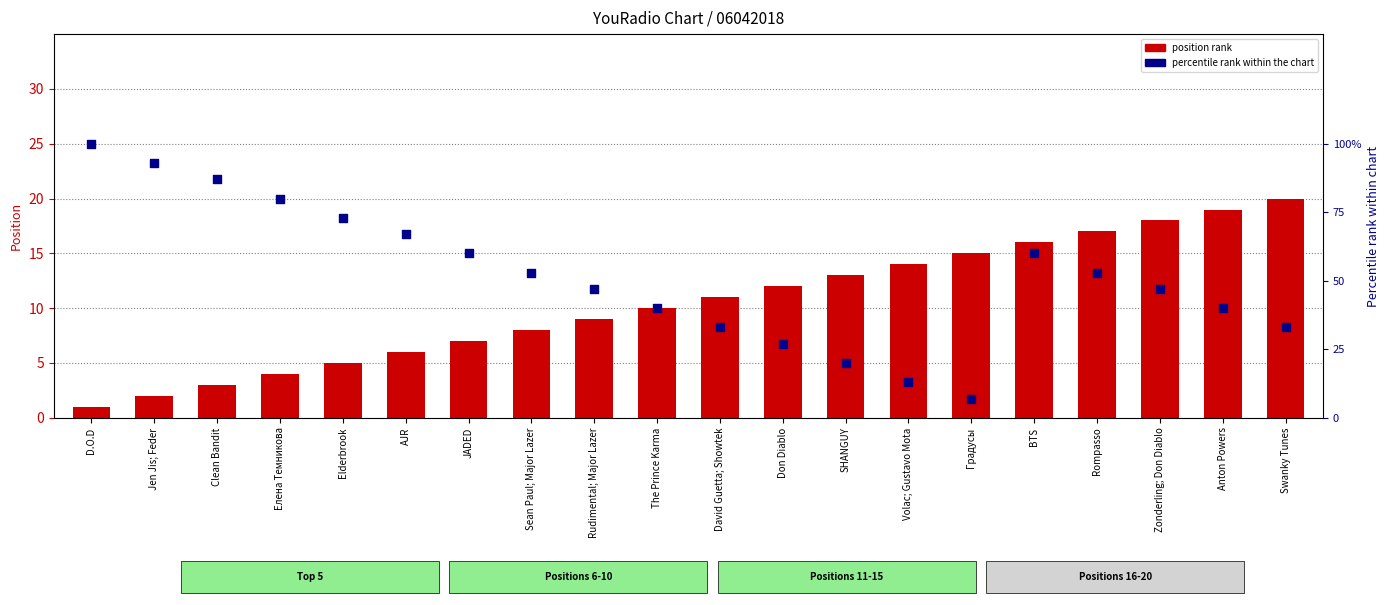

At how many categories does at least one series exceed 8?

20